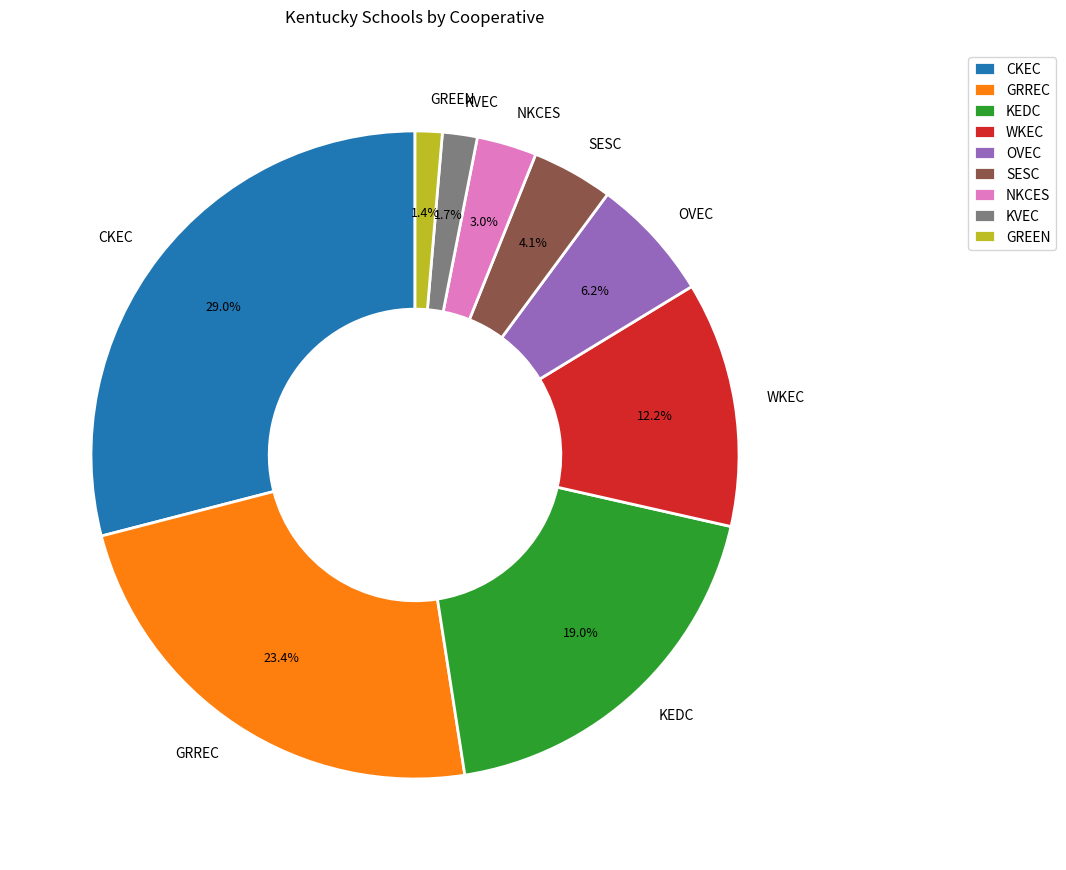

Which has a higher value, WKEC or KEDC?

KEDC